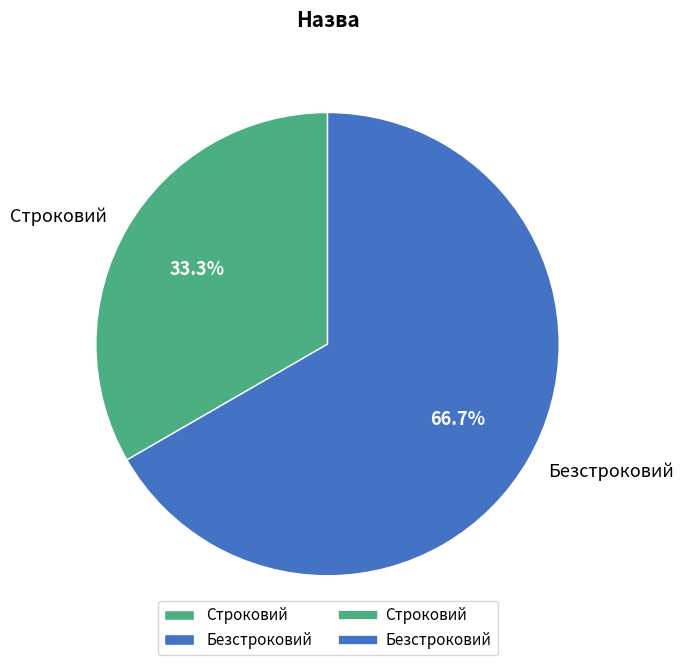

What portion of the pie excludes Безстроковий?

33.3%